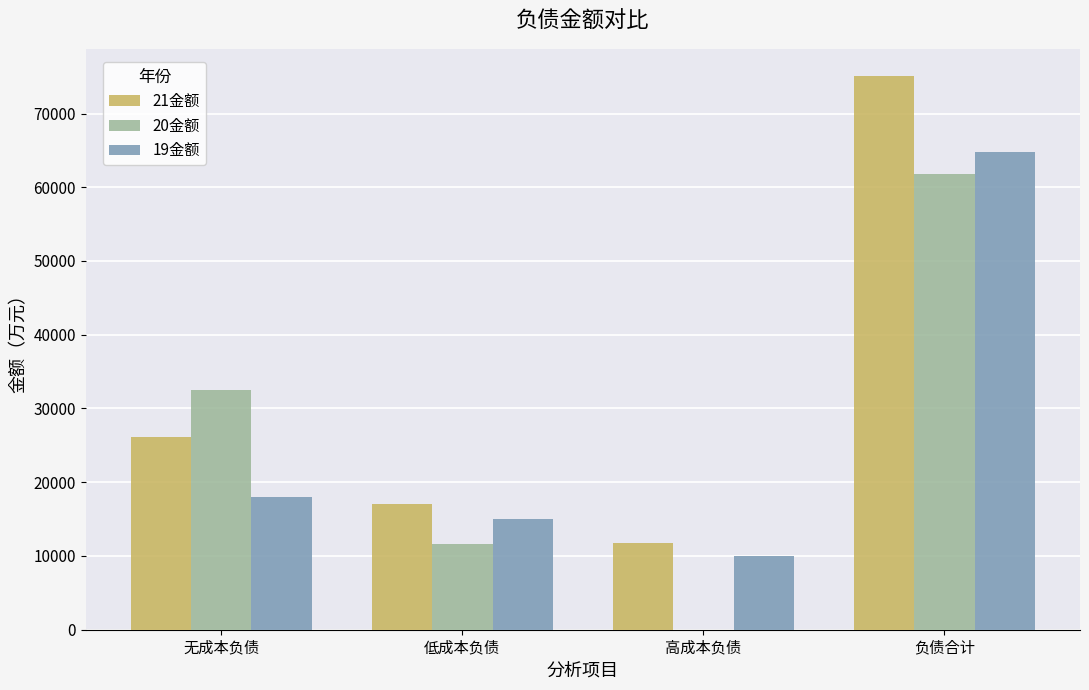

What is the sum of all 19金额 values?

107811.3